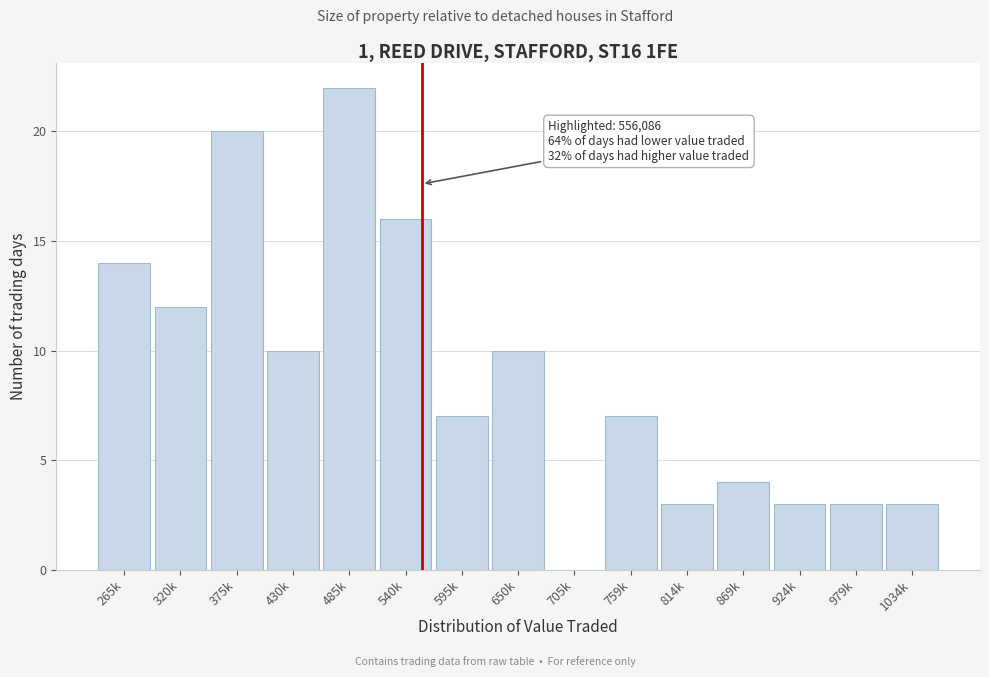

Reading left to right, what are all the values shown in this chart?

265k=14	320k=12	375k=20	430k=10	485k=22	540k=16	595k=7	650k=10	705k=0	759k=7	814k=3	869k=4	924k=3	979k=3	1034k=3